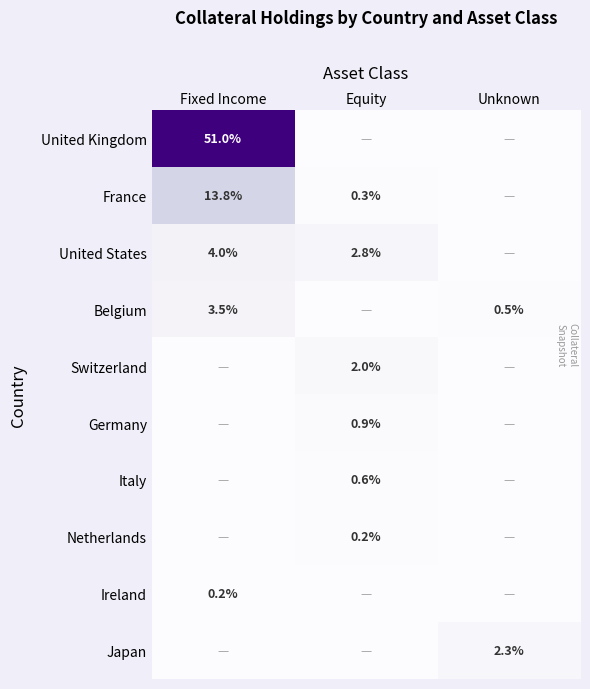

What is the sum of the France values at Fixed Income and Equity?

14.1